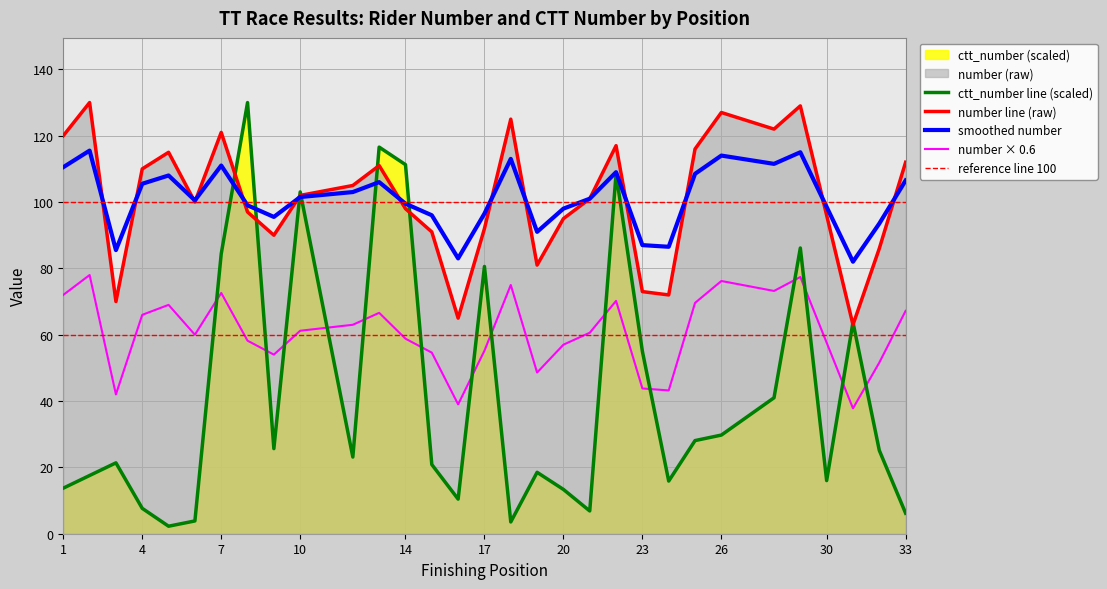

What is the sum of all number values?

3132.0